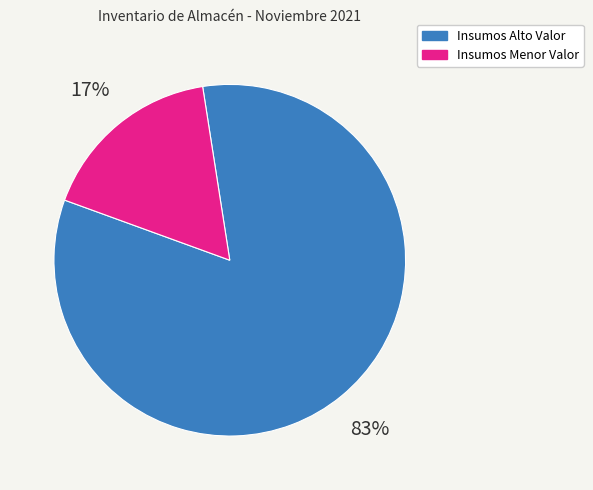

How many segments does this pie chart have?

2